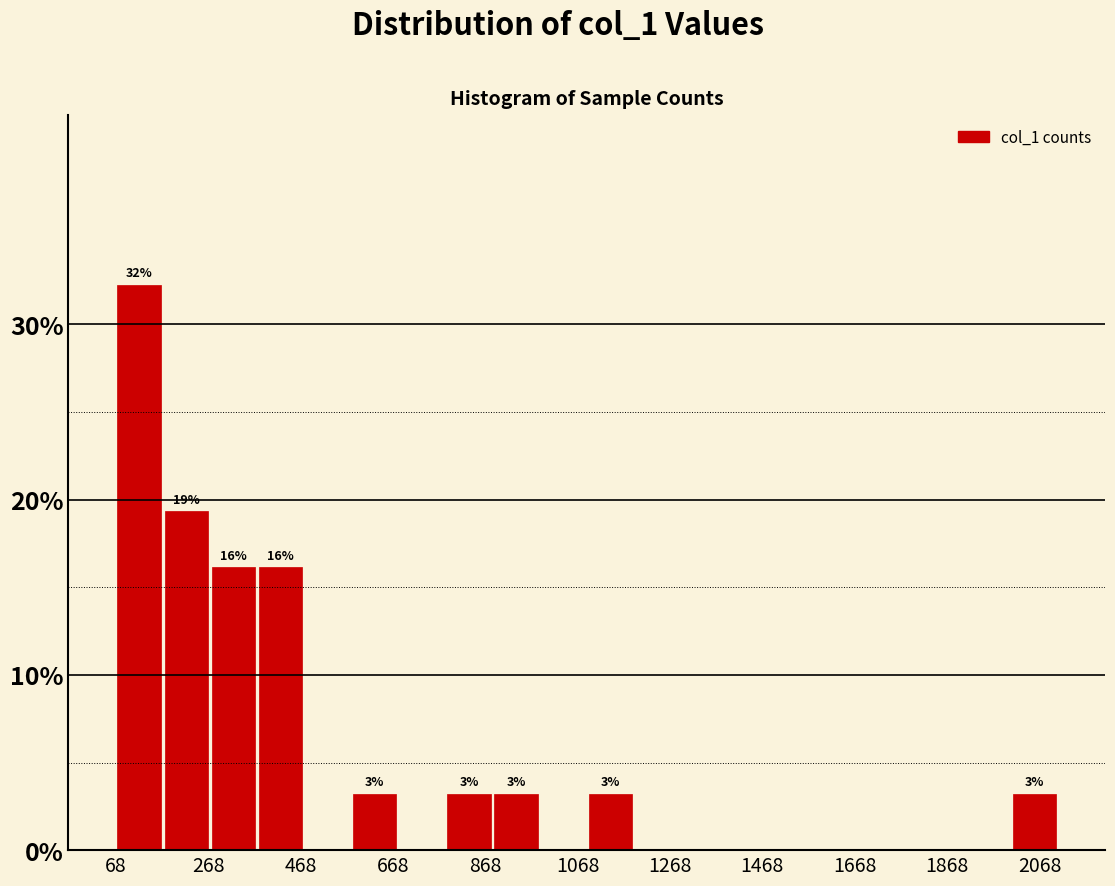

Which range on the x-axis has the tallest bar?

68 to 170